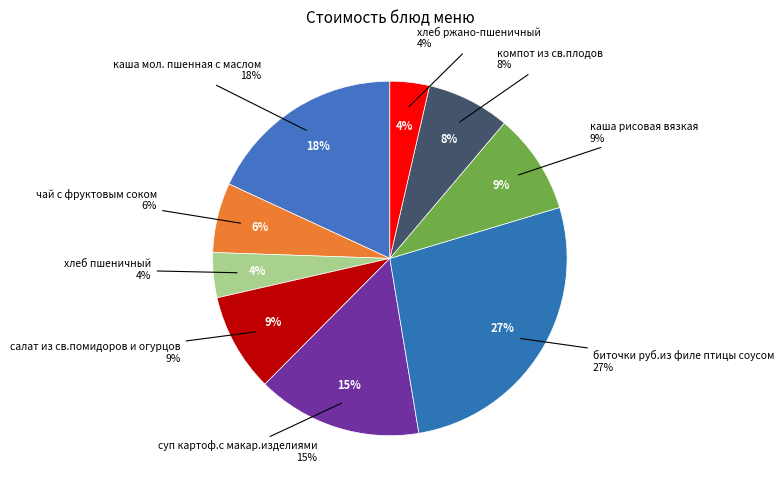

What percentage is NOT represented by биточки руб.из филе птицы соусом?

73.0%